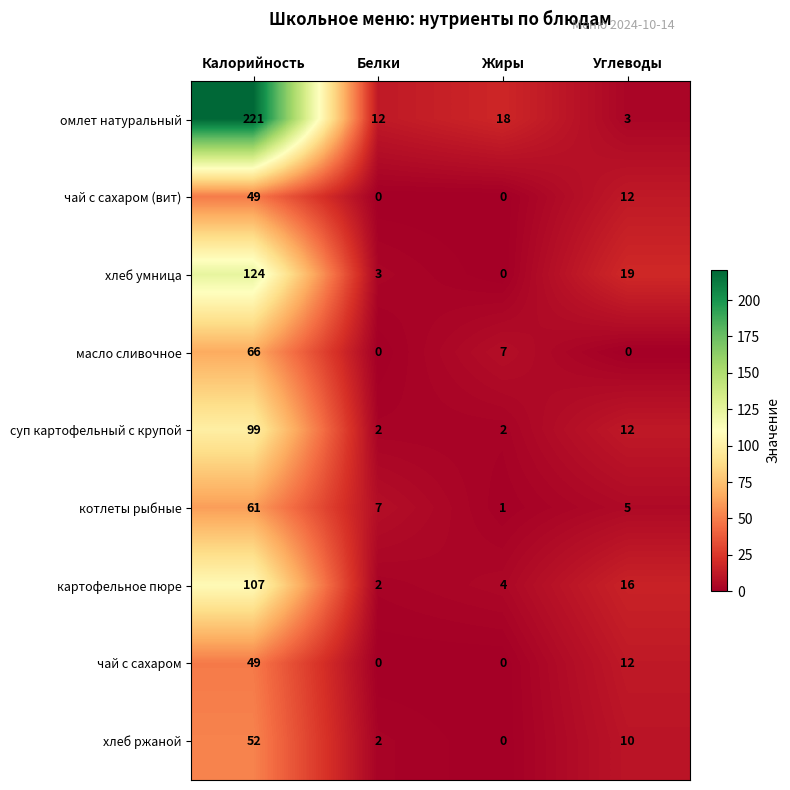

What is the greatest value displayed?

221